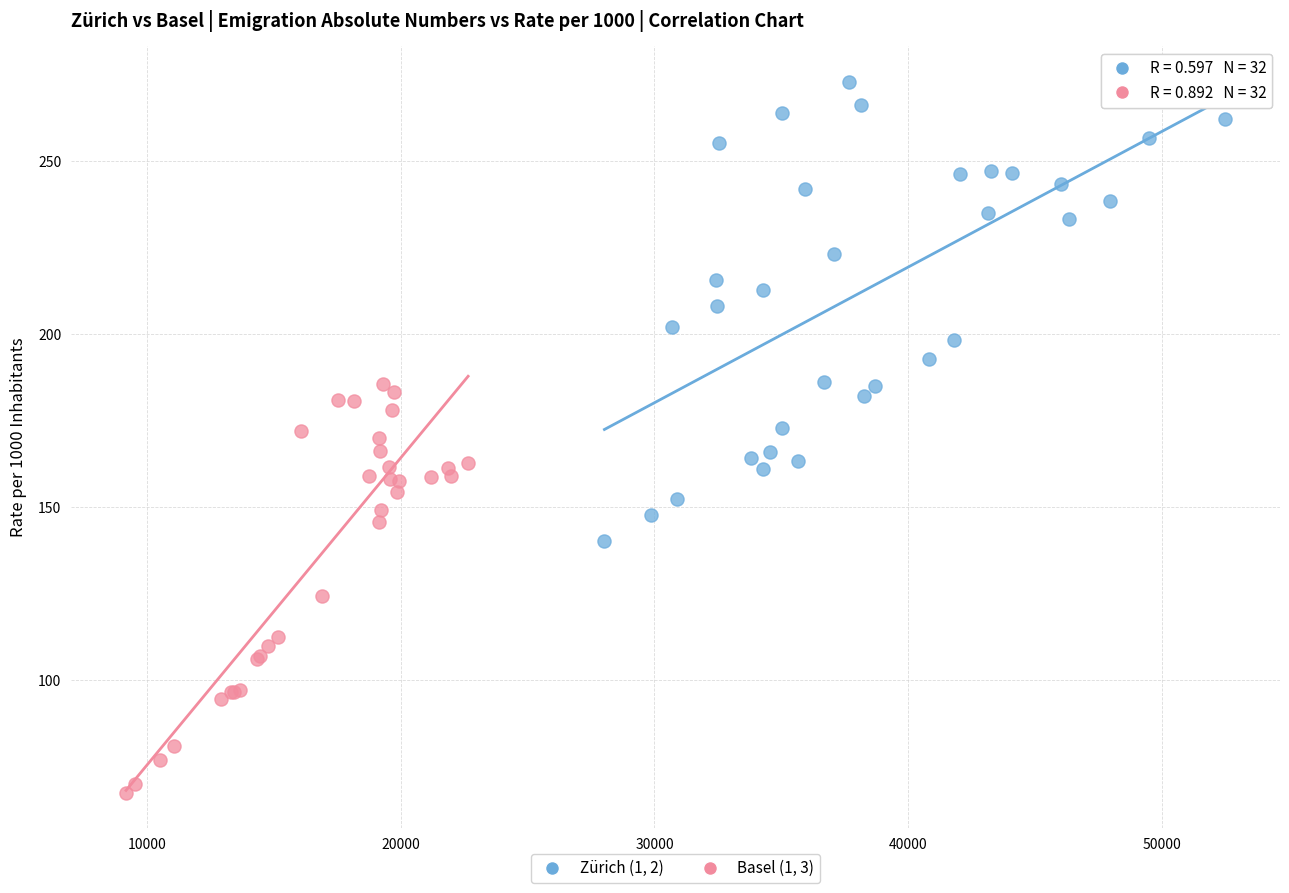

Which series contains the highest Y value?

Zürich (1, 2)